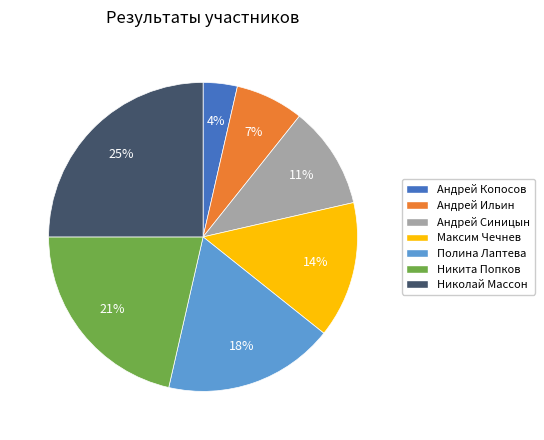

Which category has the smallest portion of the pie?

Андрей Копосов